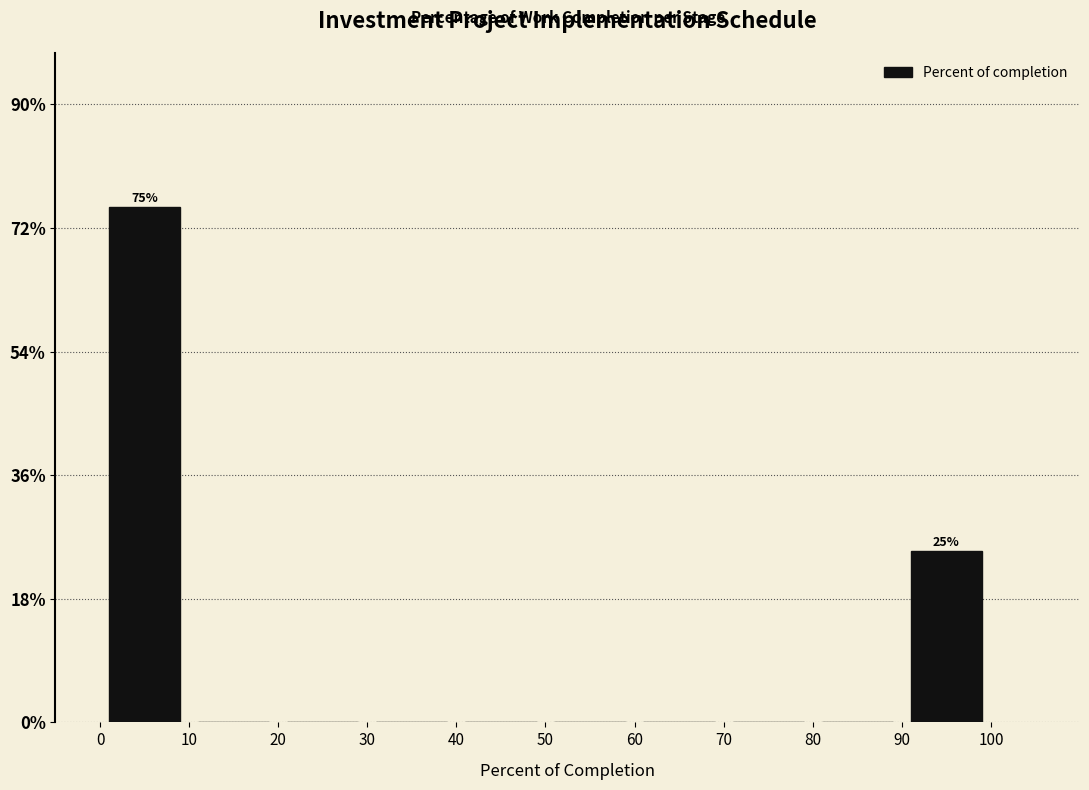

Which range on the x-axis has the tallest bar?

0 to 10